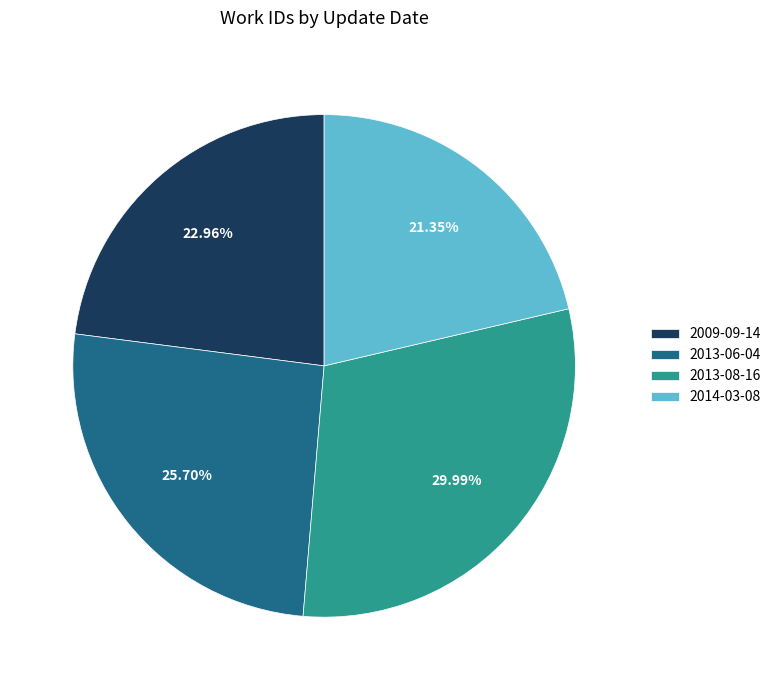

Combined, do 2009-09-14 and 2013-08-16 account for over 50%?

Yes